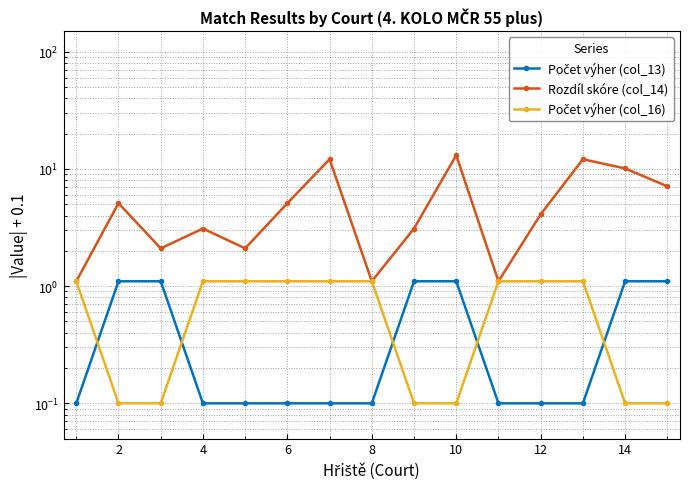

What is the average value of the Rozdíl skóre (col_14) series?

5.5